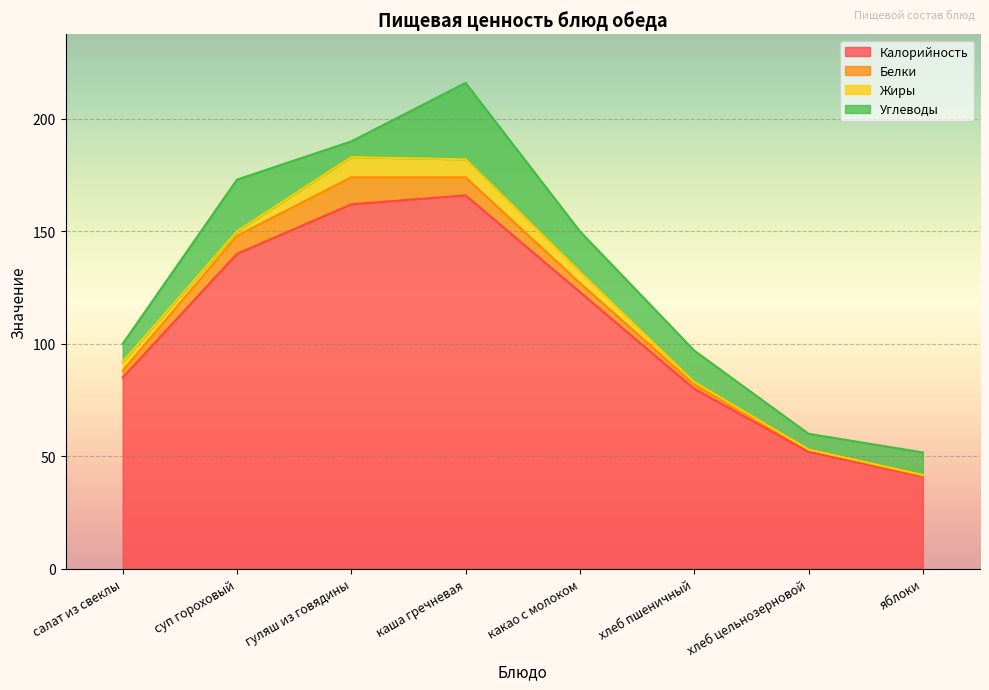

At which label does Калорийность first exceed 123?

суп гороховый